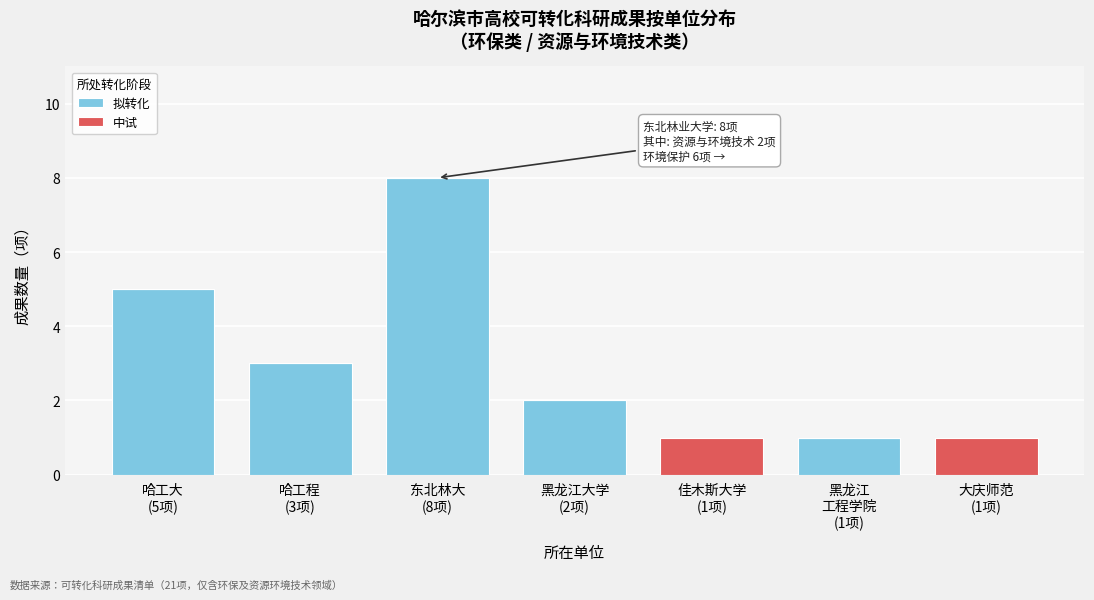

How many categories are shown in the chart?

7